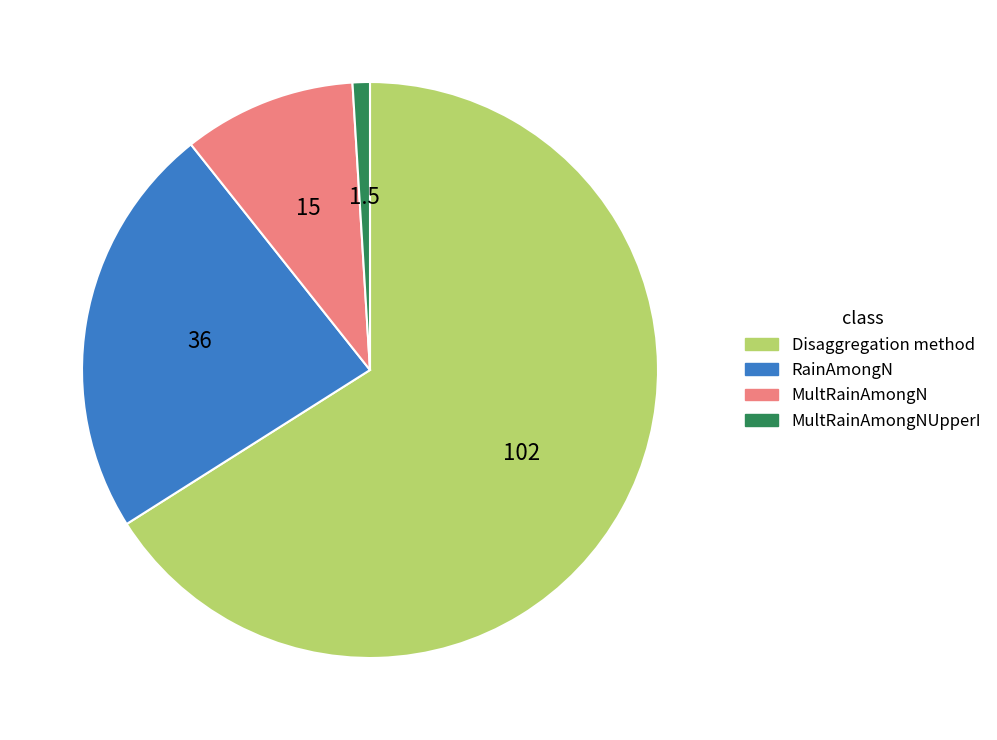

Does any single category account for the majority?

Yes